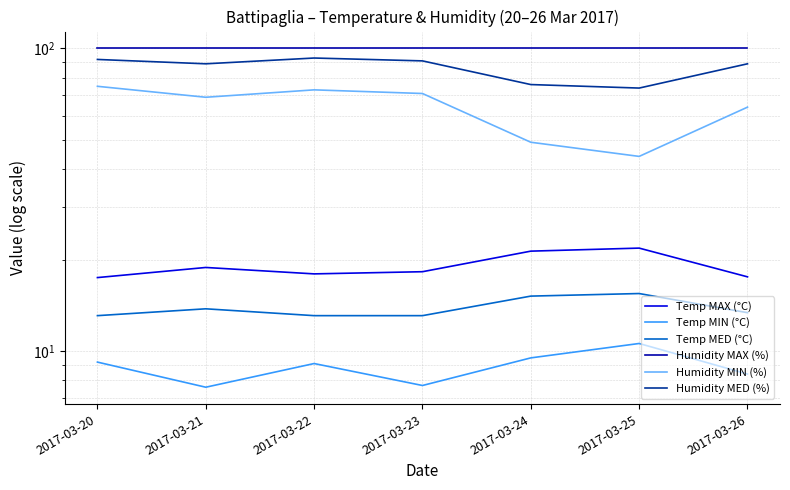

Between 2017-03-24 and 2017-03-25, which series saw the biggest shift?

Humidity MIN (%)